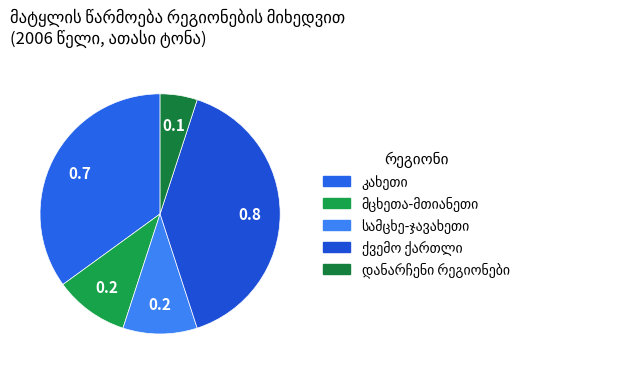

Is it true that კახეთი is 35% of the pie?

True